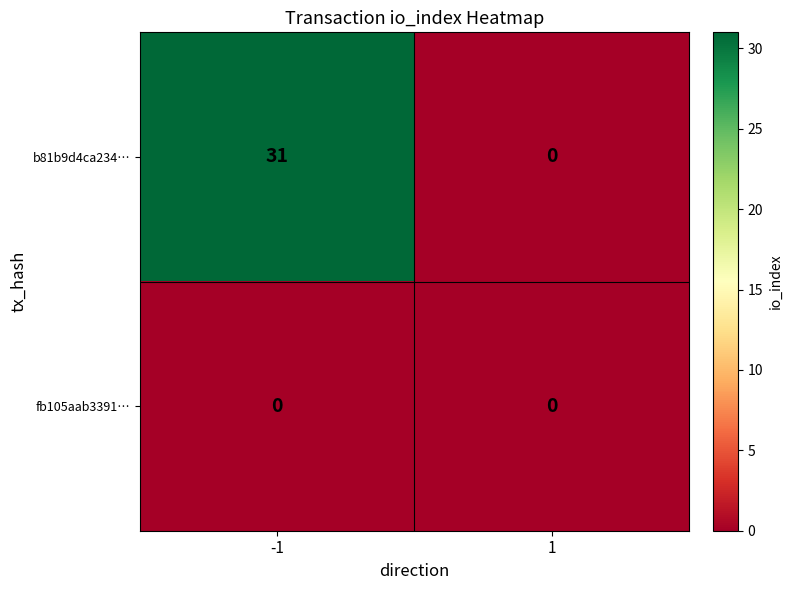

How many data points does each series have?

2